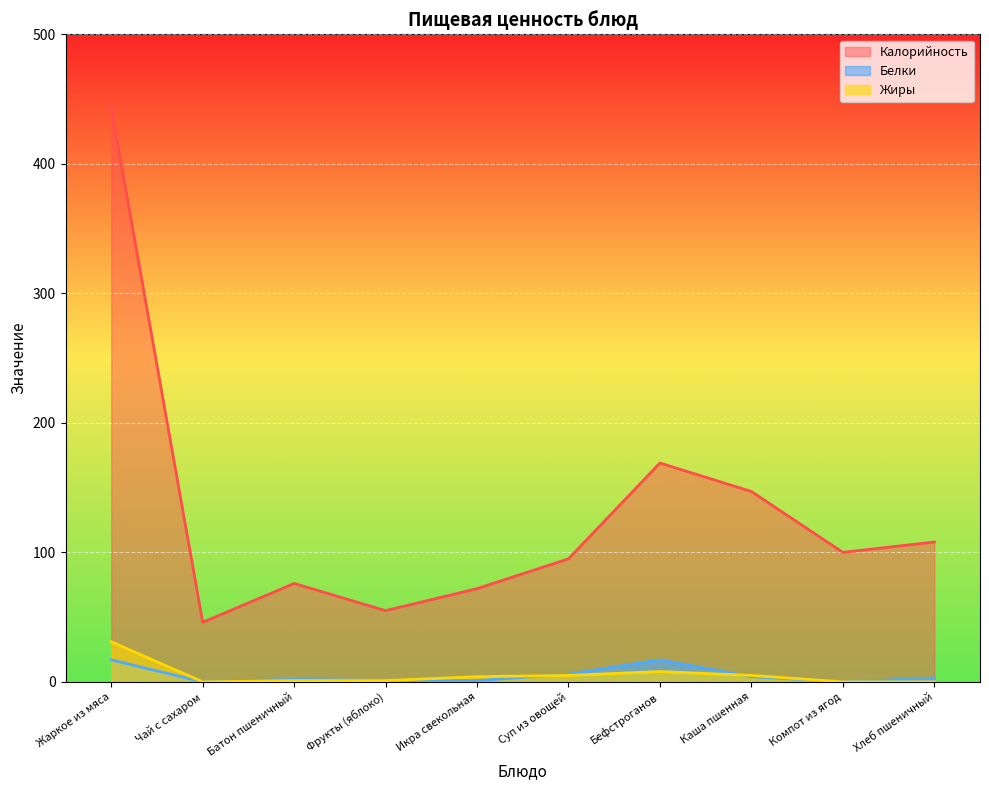

Reading right to left, transcribe all the data shown in this chart.

Калорийность: 108	100	147	169	95	72	55	76	46	443
Белки: 3	0	4	17	6	1	1	2	0	17
Жиры: 0	0	5	8	5	4	1	1	0	31